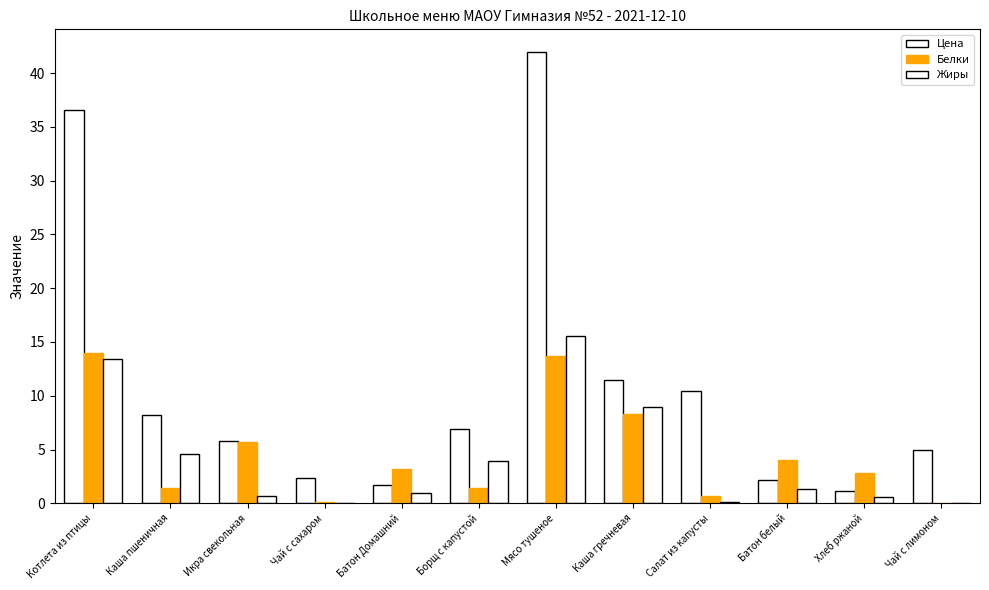

At which category does the chart reach its minimum across all series?

Чай с сахаром